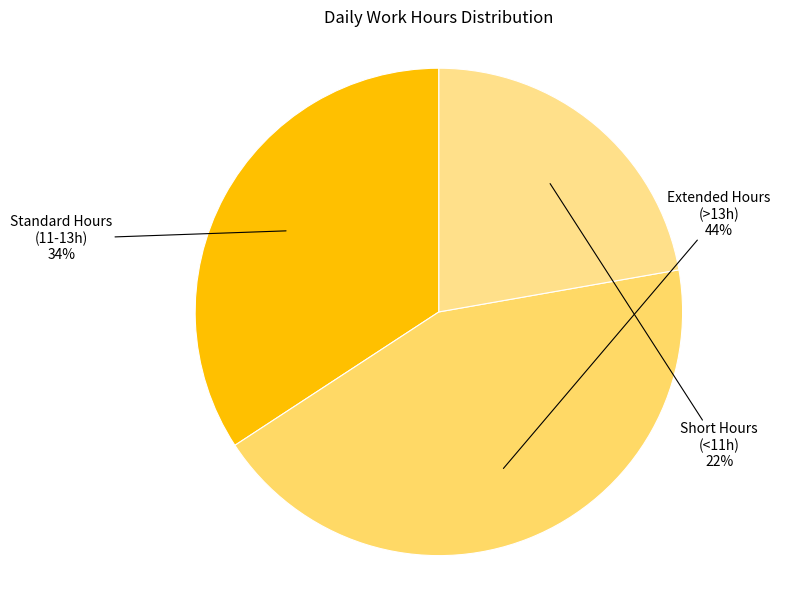

How many slices are in this pie chart?

3